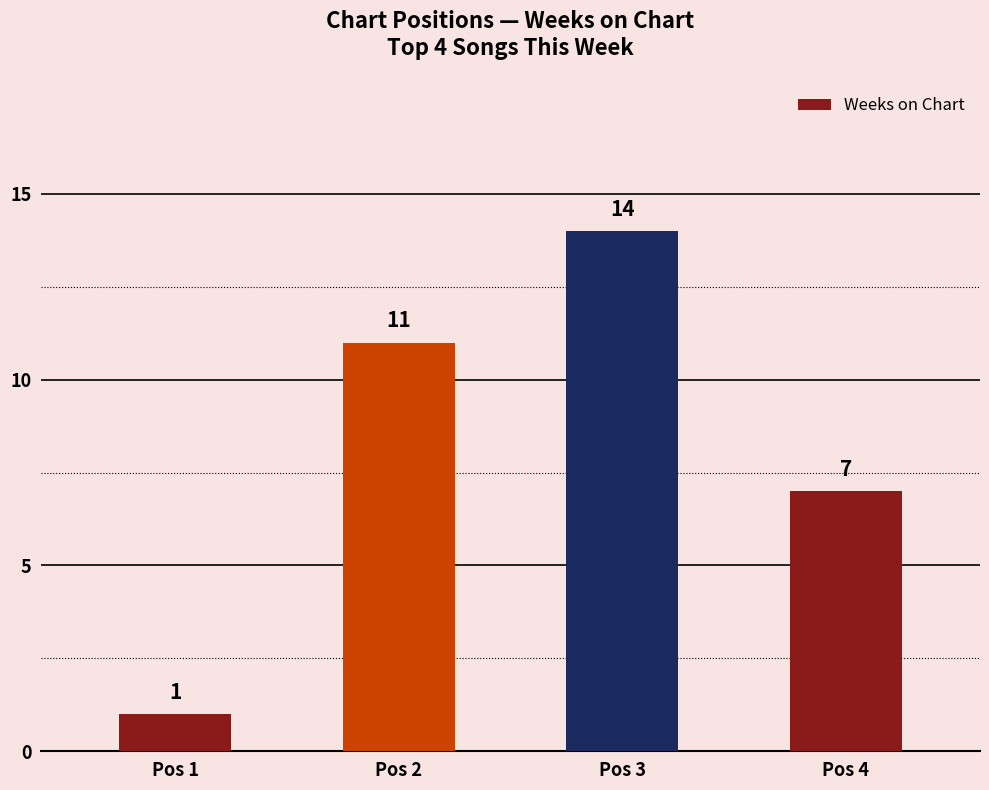

The value at Pos 4 is 7. True or false?

True